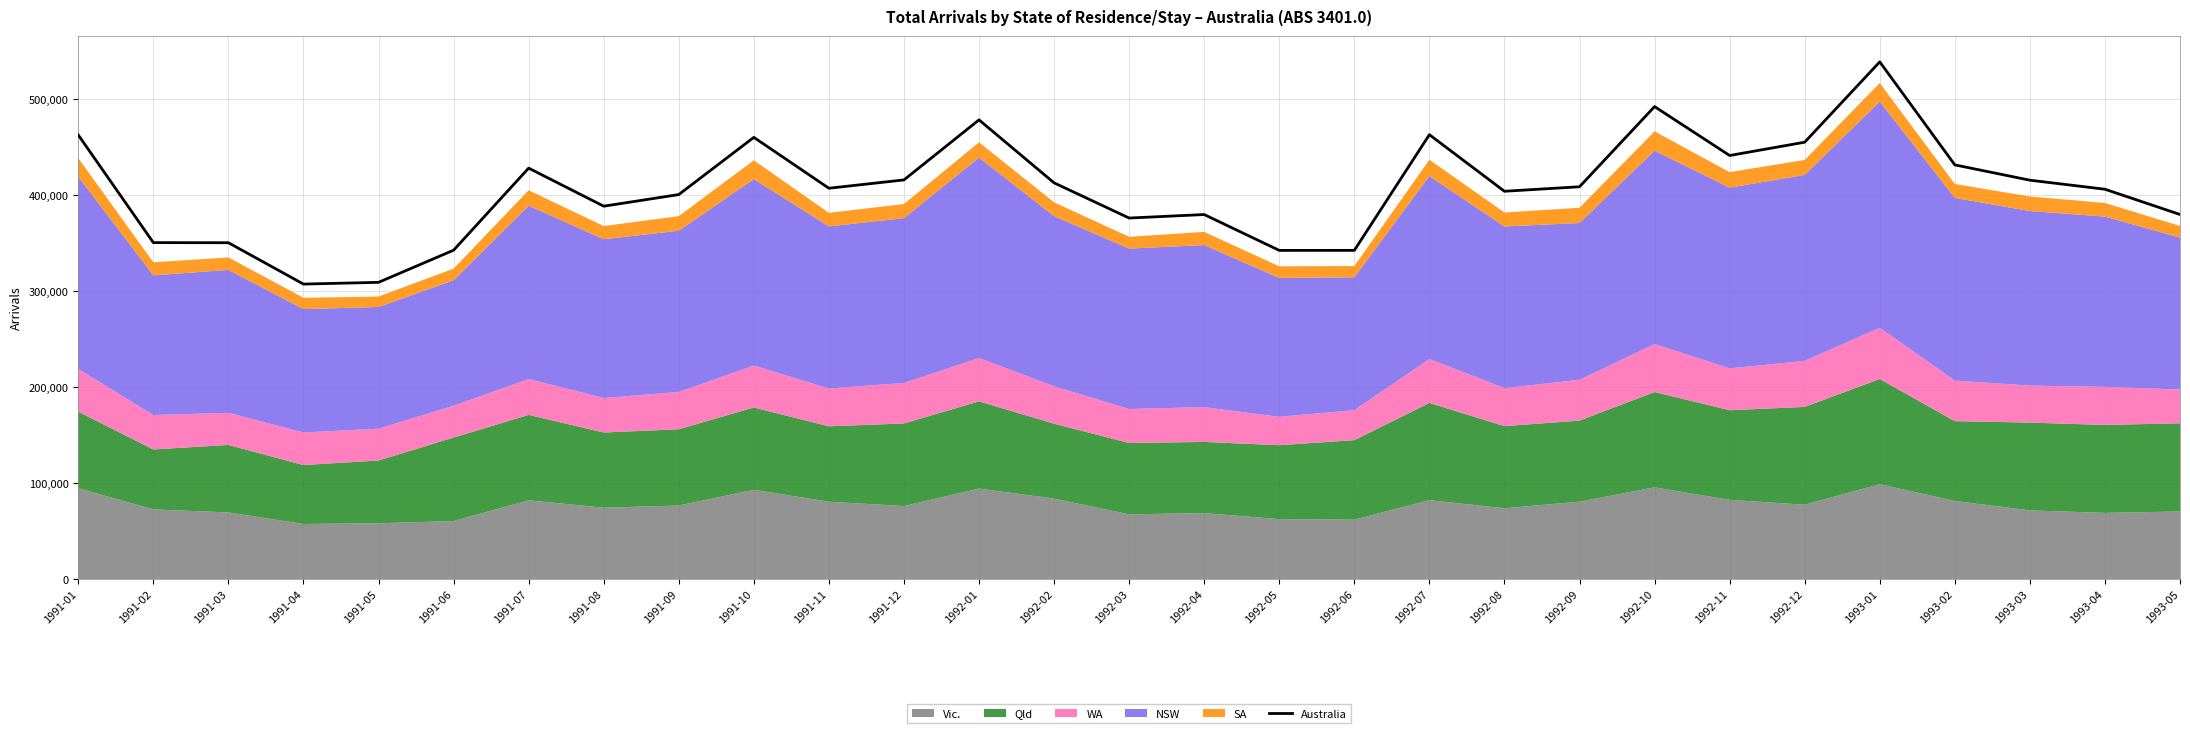

Rank the categories by value from lowest to highest.

1991-04, 1991-05, 1992-05, 1992-06, 1991-06, 1991-03, 1991-02, 1992-03, 1992-04, 1993-05, 1991-08, 1991-09, 1992-08, 1993-04, 1991-11, 1992-09, 1992-02, 1993-03, 1991-12, 1991-07, 1993-02, 1992-11, 1992-12, 1991-10, 1991-01, 1992-07, 1992-01, 1992-10, 1993-01